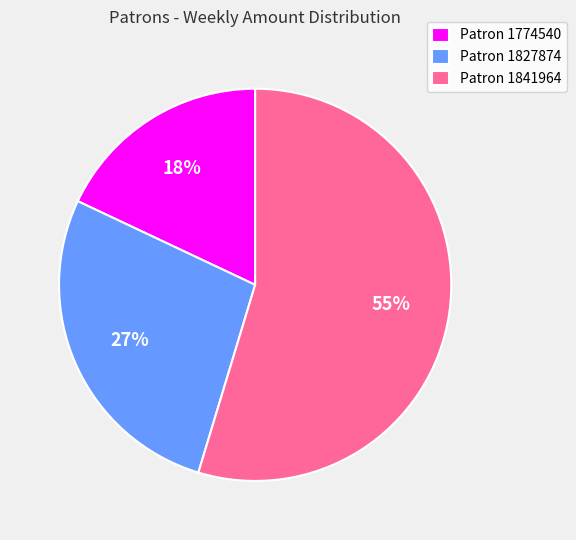

What is the smallest slice in the pie chart?

Patron 1774540